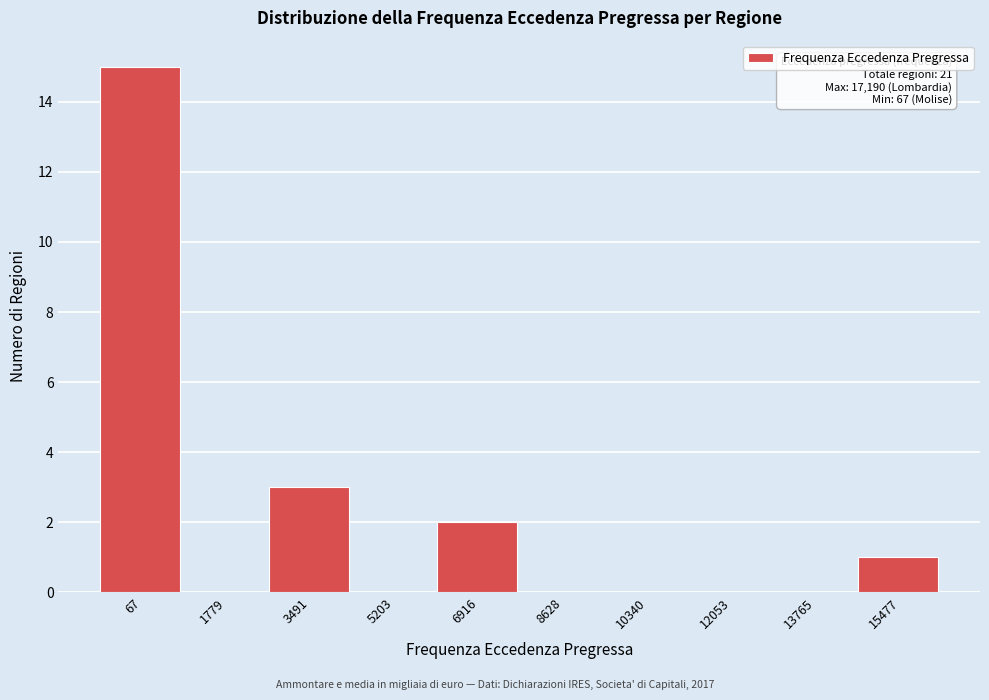

Reading left to right, list all the values displayed in this chart.

67=15	1779=0	3491=3	5203=0	6916=2	8628=0	10340=0	12053=0	13765=0	15477=1